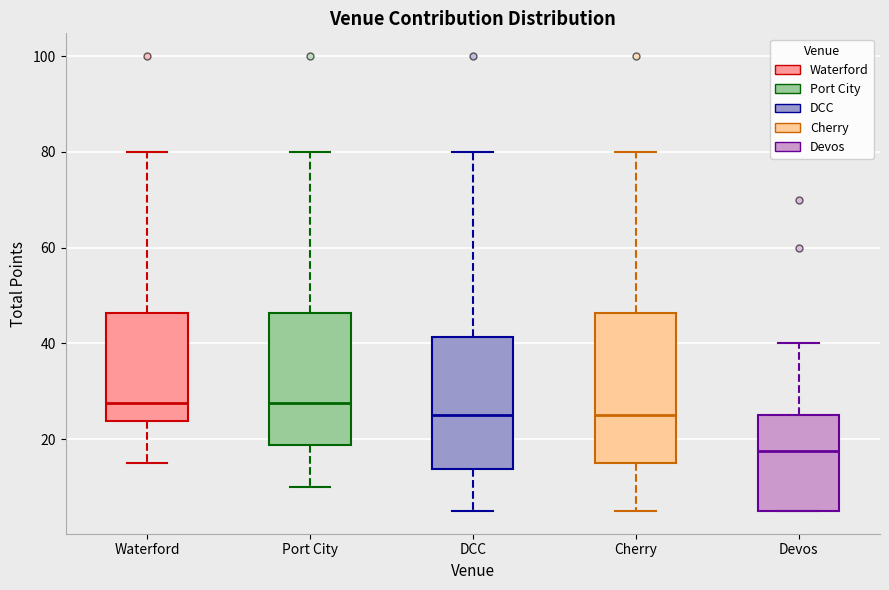

Reading left to right, read every box against the y-axis: the position of its median line, the range the box covers, and the ends of its whiskers. The values are not printed on the chart, so give them approximately, as read against the axis.

Waterford: median 28, box 24 to 46, whiskers 16 to 80
Port City: median 28, box 18 to 46, whiskers 10 to 80
DCC: median 26, box 14 to 42, whiskers 6 to 80
Cherry: median 26, box 16 to 46, whiskers 6 to 80
Devos: median 18, box 6 to 26, whiskers 6 to 40